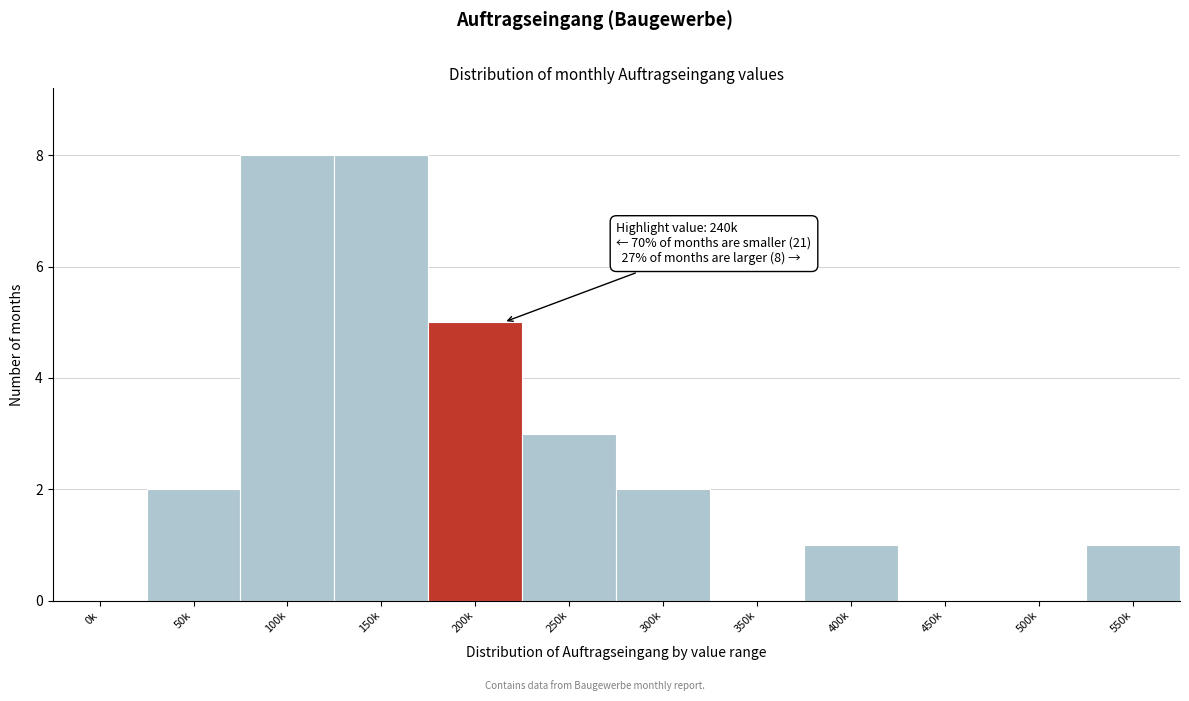

Reading left to right, transcribe all the data shown in this chart.

0k=0	50k=2	100k=8	150k=8	200k=5	250k=3	300k=2	350k=0	400k=1	450k=0	500k=0	550k=1